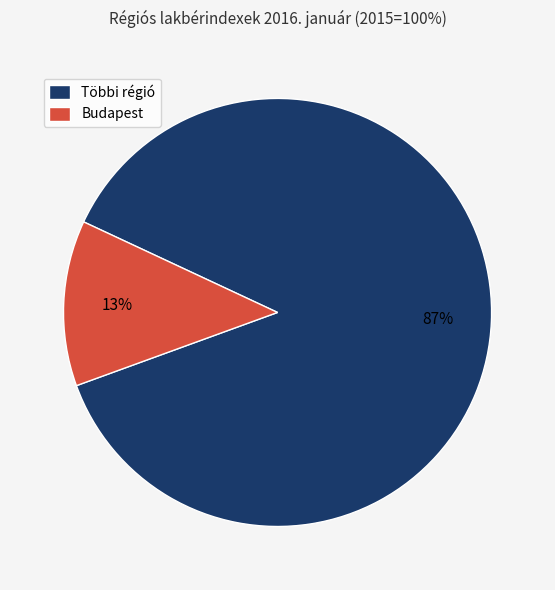

What is the largest slice in the pie chart?

Többi régió